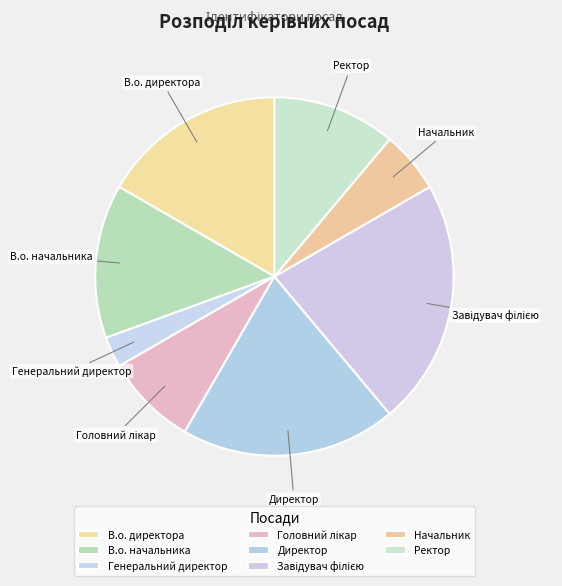

Which slice is the smallest?

Генеральний директор